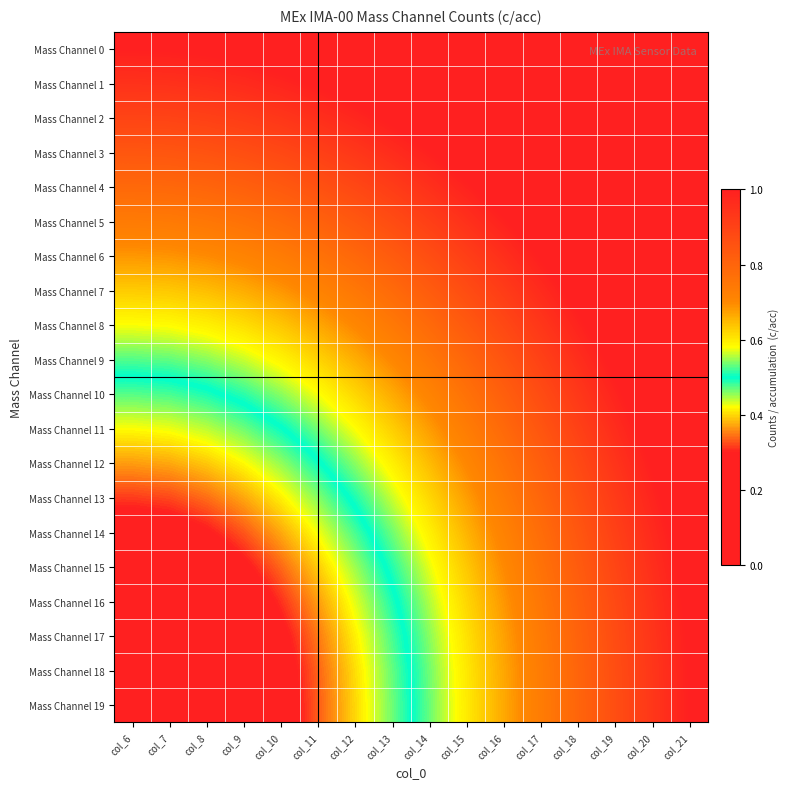

Rank the series at col_18 from lowest to highest value.

Mass Channel 19, Mass Channel 18, Mass Channel 17, Mass Channel 16, Mass Channel 15, Mass Channel 14, Mass Channel 13, Mass Channel 12, Mass Channel 11, Mass Channel 10, Mass Channel 9, Mass Channel 8, Mass Channel 7, Mass Channel 6, Mass Channel 5, Mass Channel 4, Mass Channel 3, Mass Channel 2, Mass Channel 1, Mass Channel 0